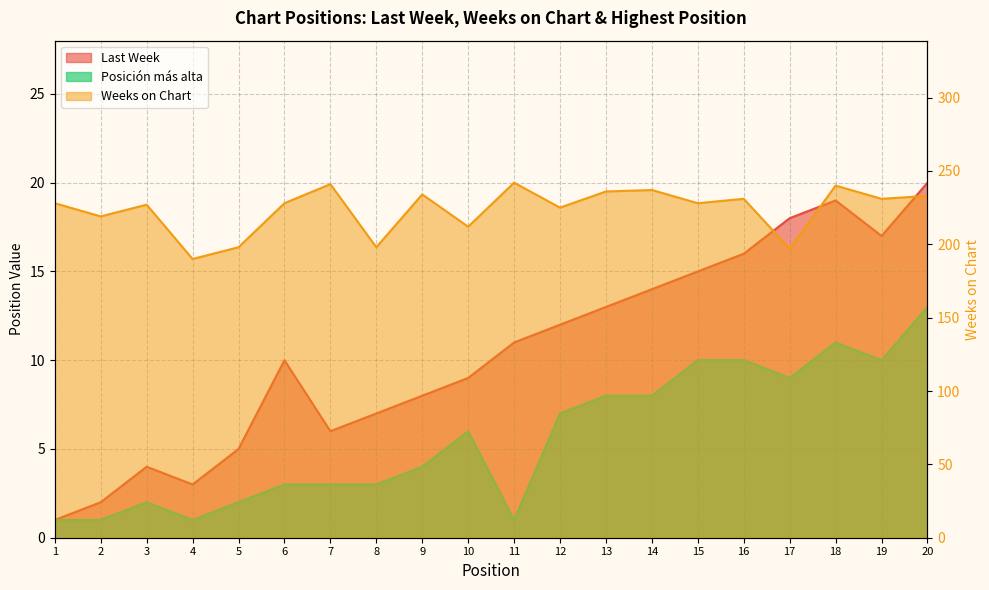

At how many categories does at least one series exceed 69?

20